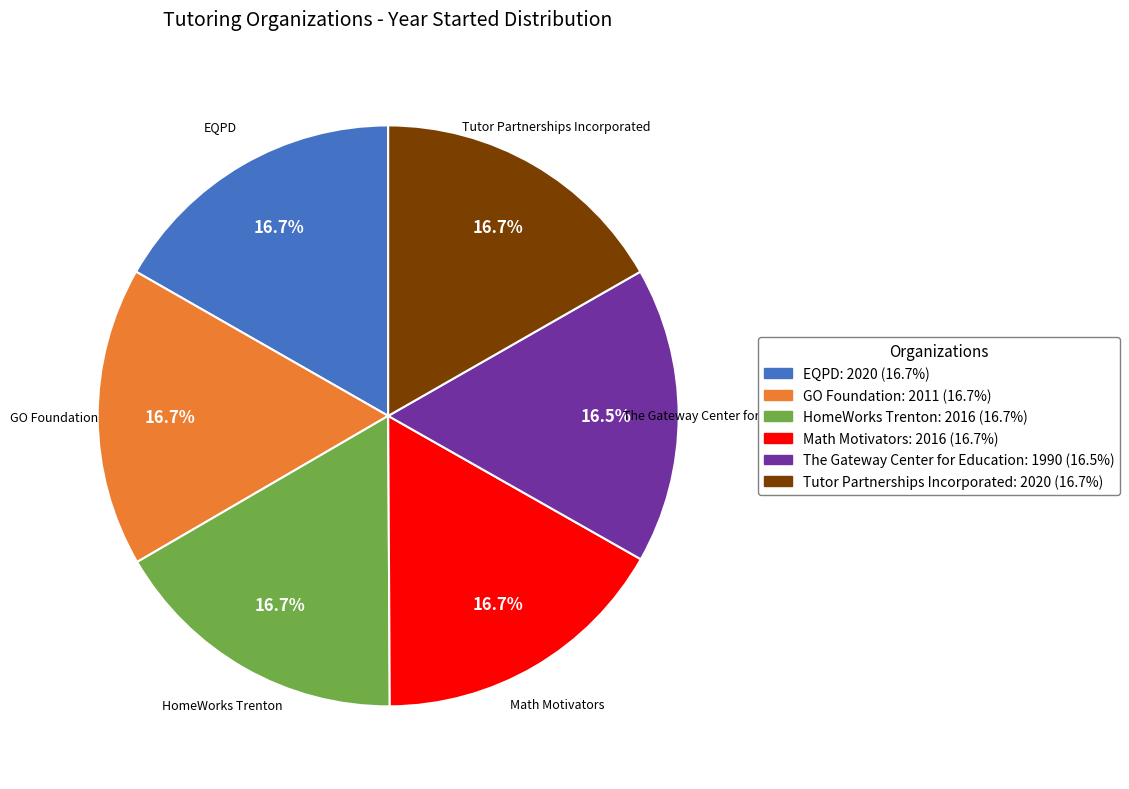

True or false: Tutor Partnerships Incorporated accounts for 17% of the total.

True